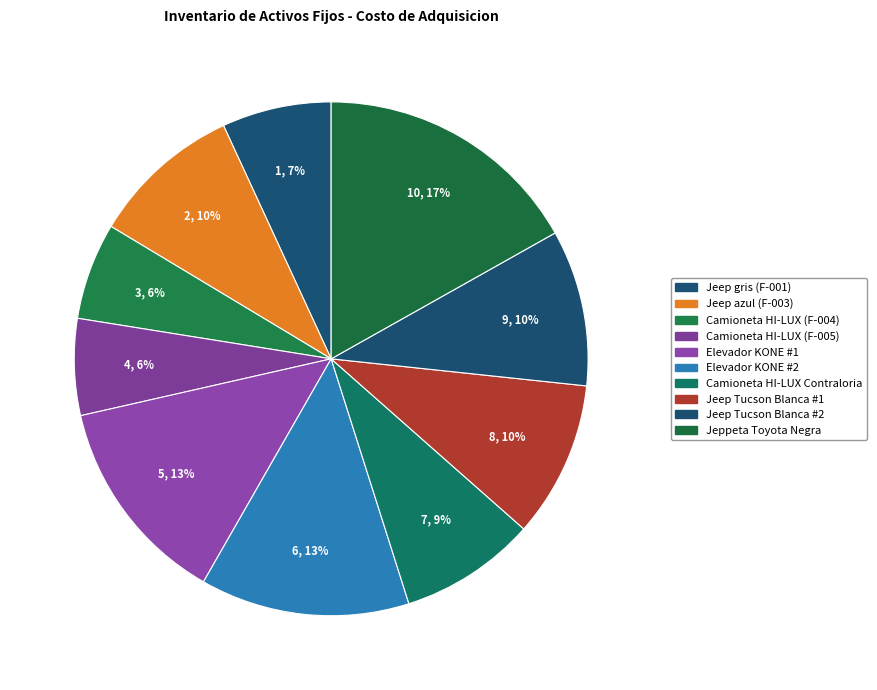

How many slices are in this pie chart?

10